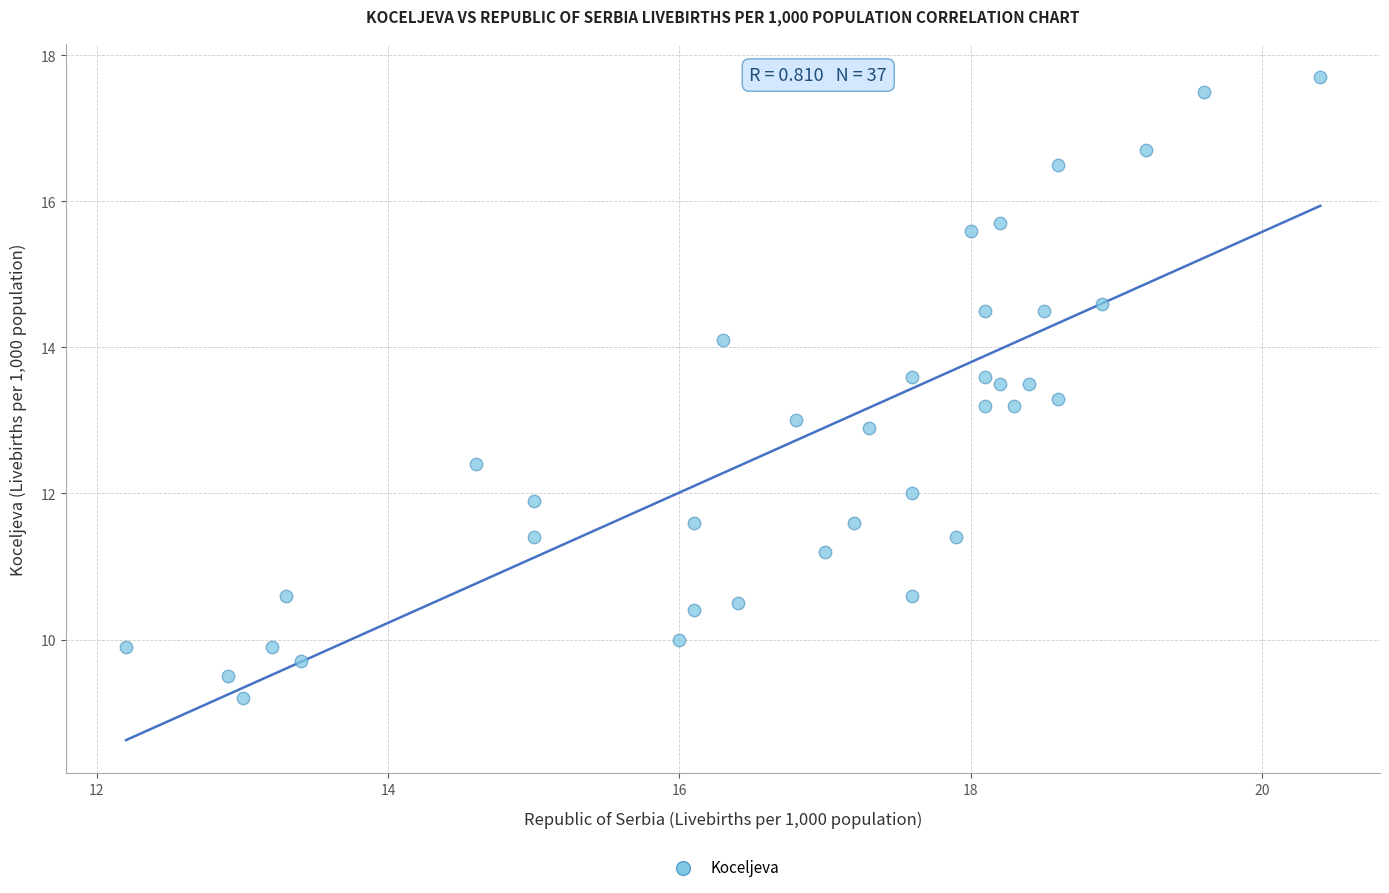

What is the range of Y values (max minus min)?

8.5